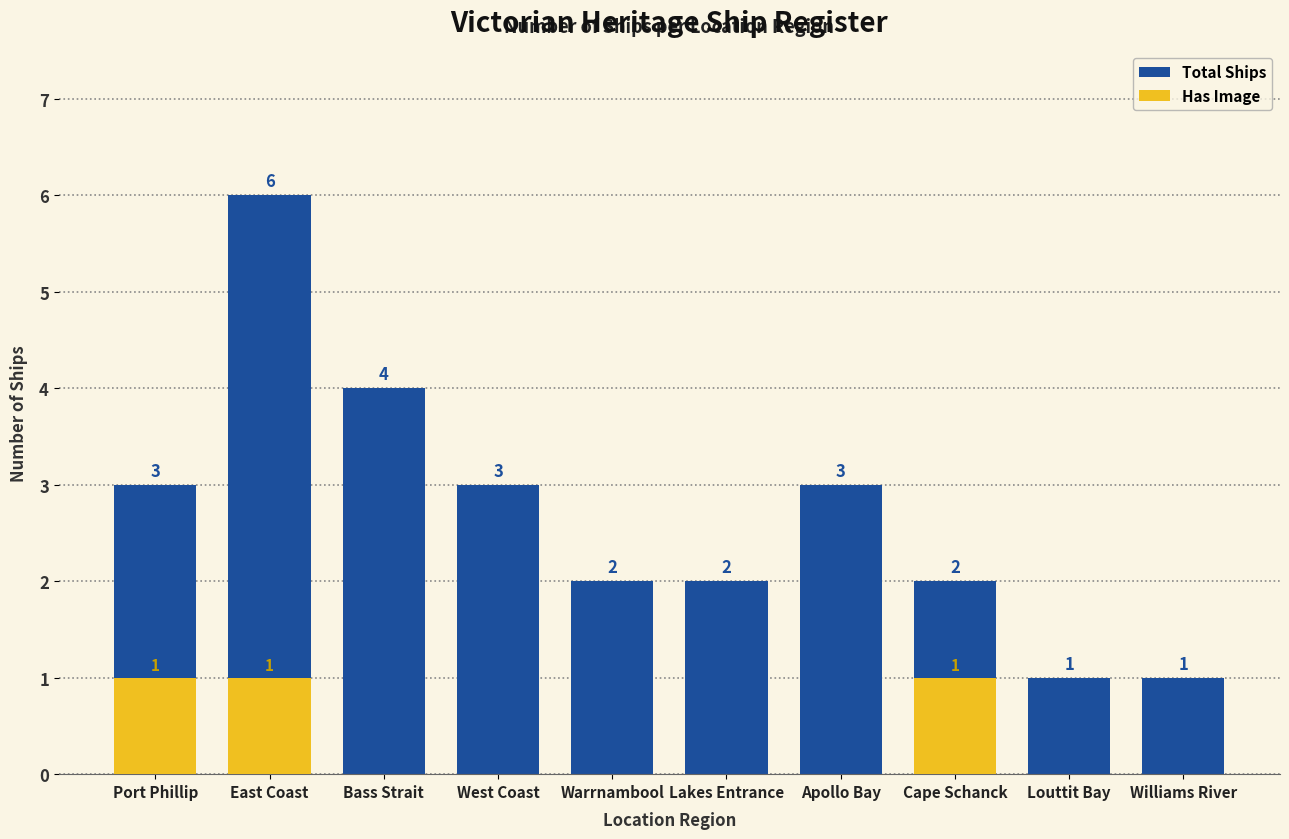

What are all the series names shown in the legend?

Total Ships, Has Image